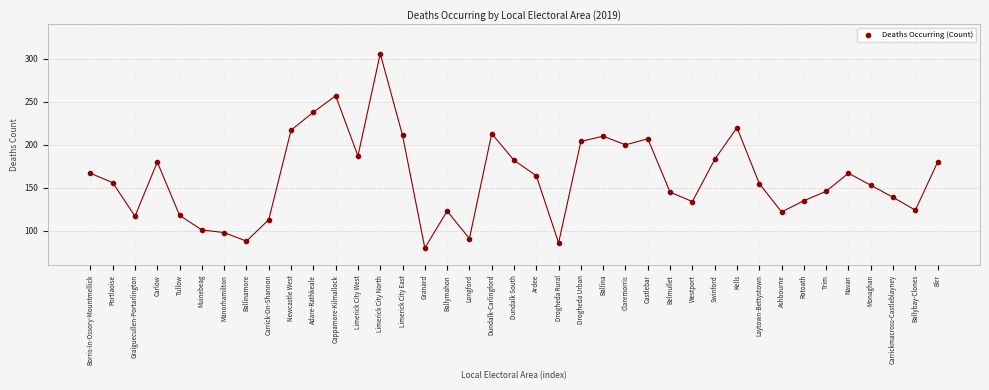

What is the range of Y values (max minus min)?

226